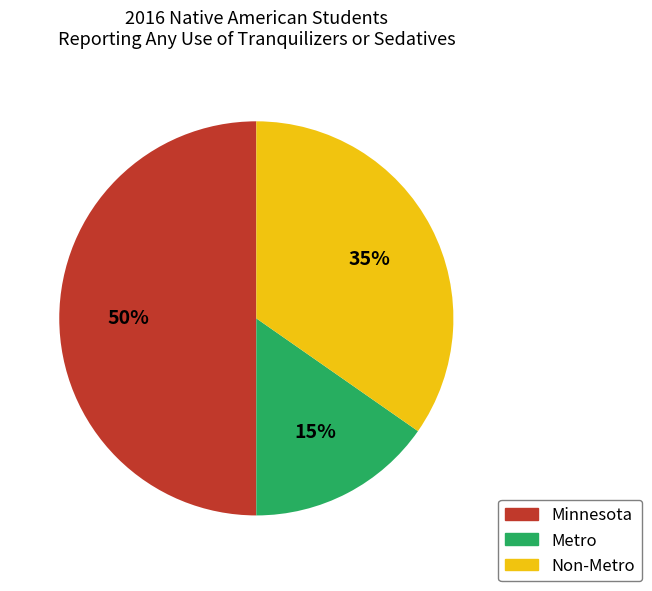

Is it true that Metro is 21% of the pie?

False